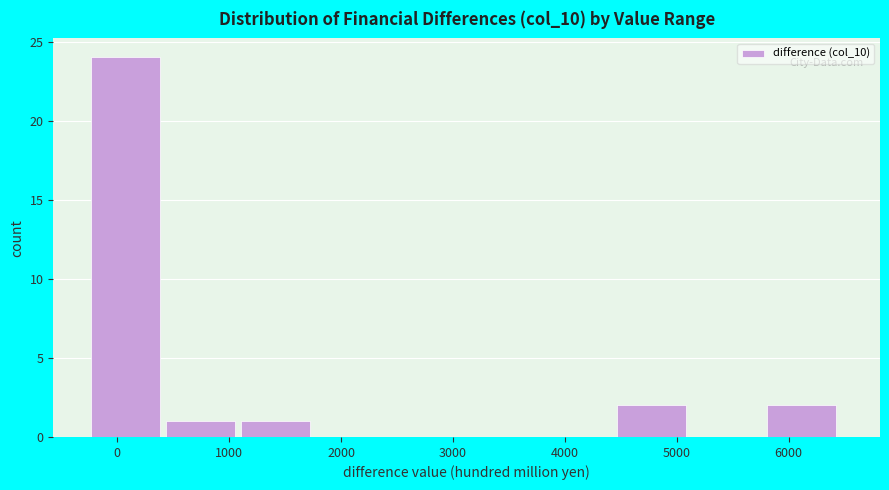

Which range on the x-axis has the tallest bar?

-200 to 400